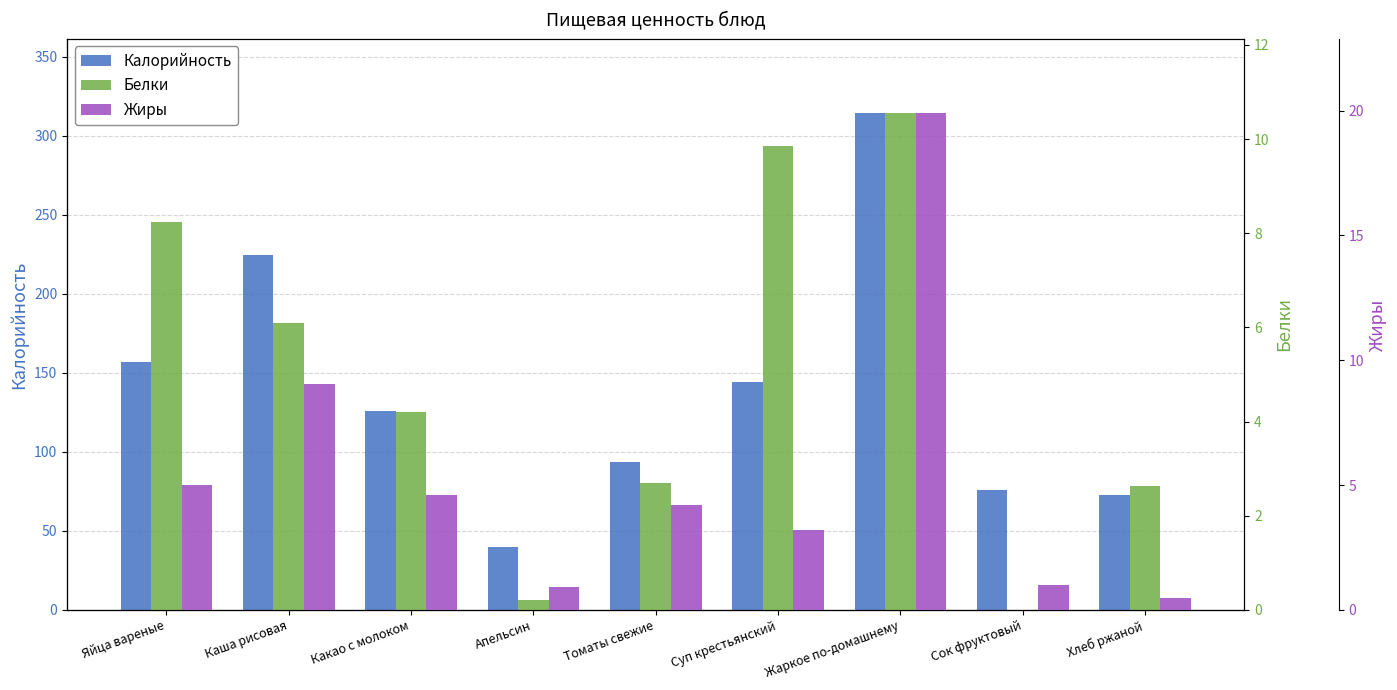

At how many categories does at least one series exceed 271?

1